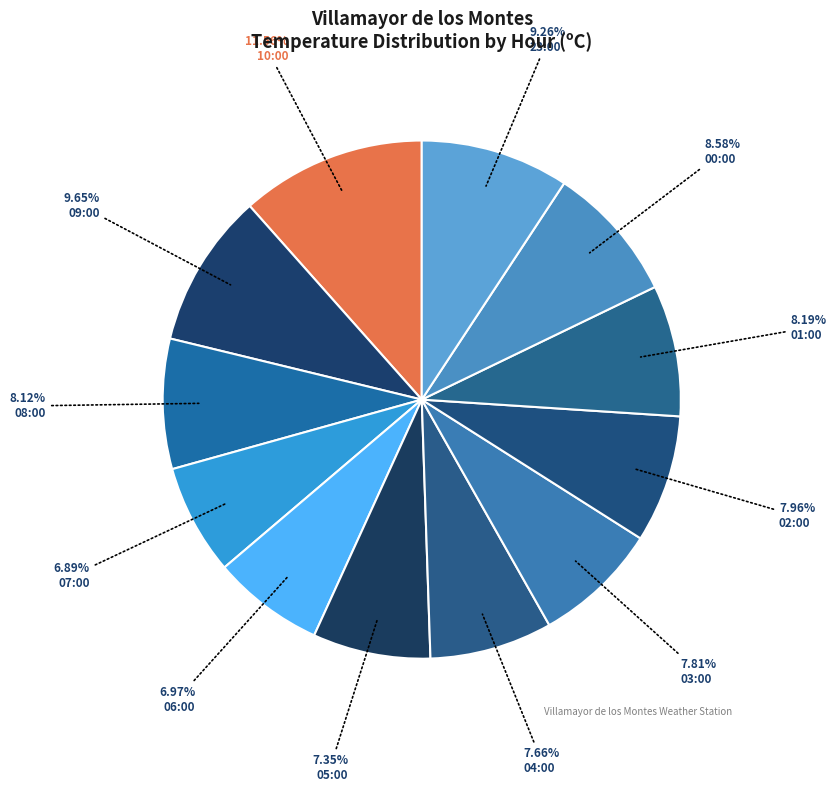

Count the number of slices in the pie.

12